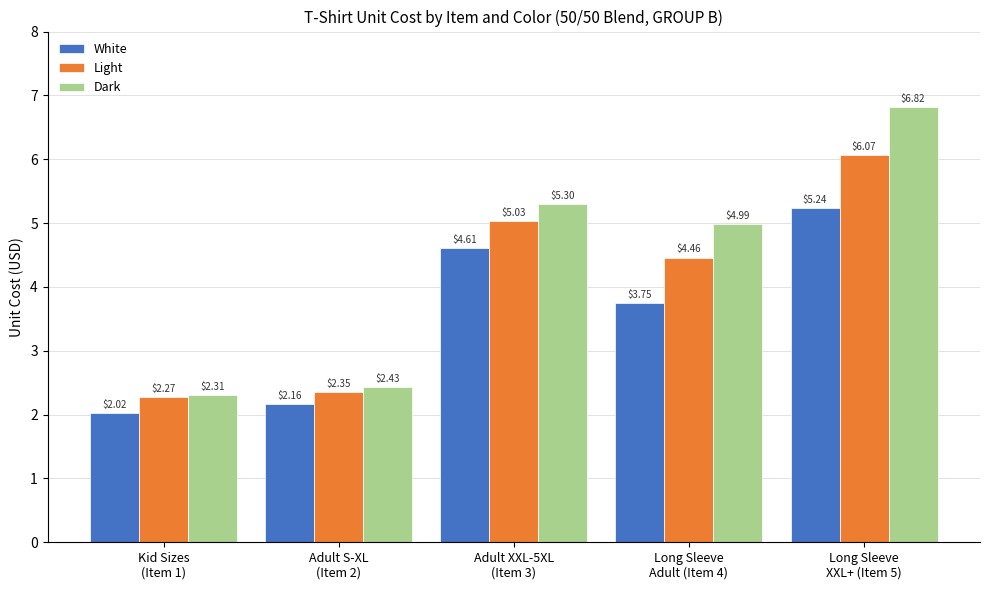

Which series has the largest range (max minus min)?

Dark